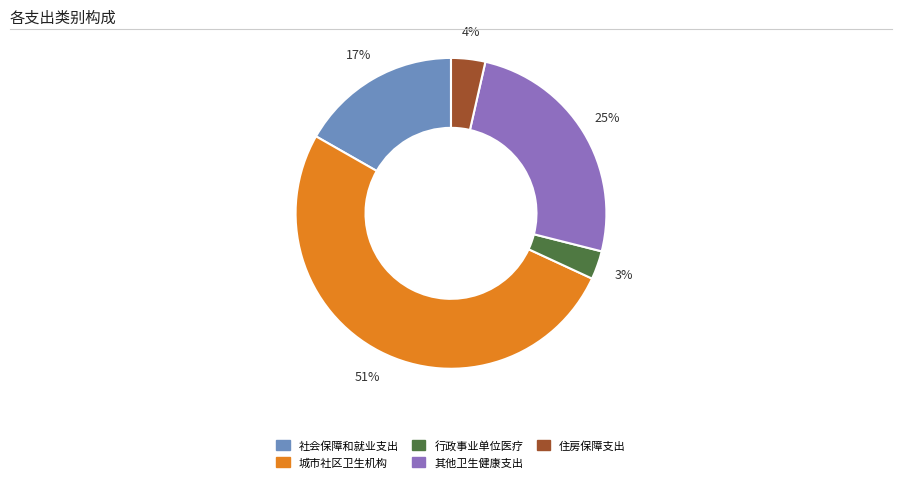

What is the ratio of the value at 社会保障和就业支出 to the value at 城市社区卫生机构?

0.3